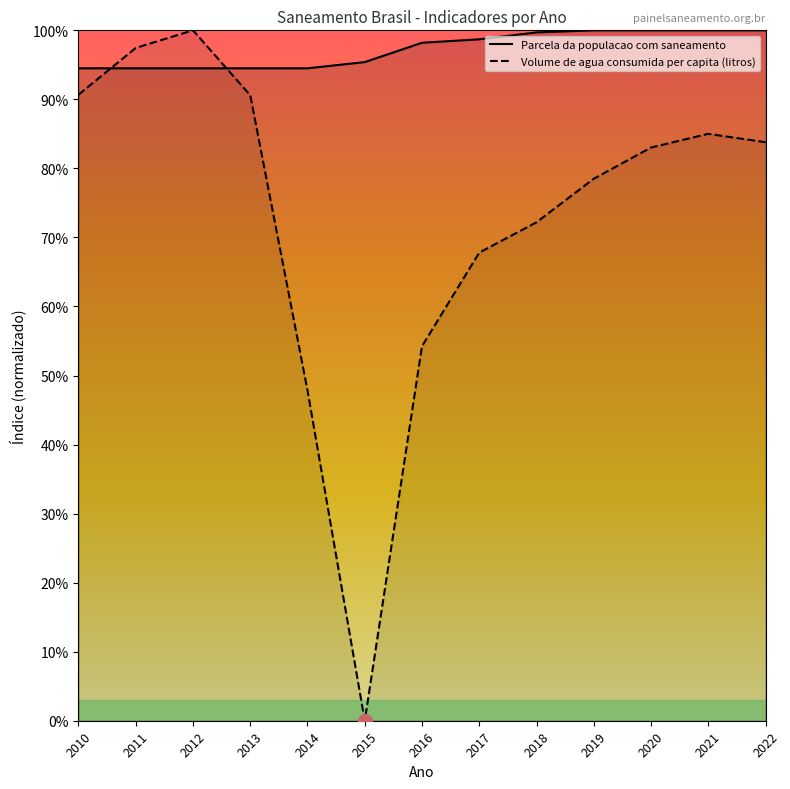

Which label corresponds to the smallest value in the chart?

2015